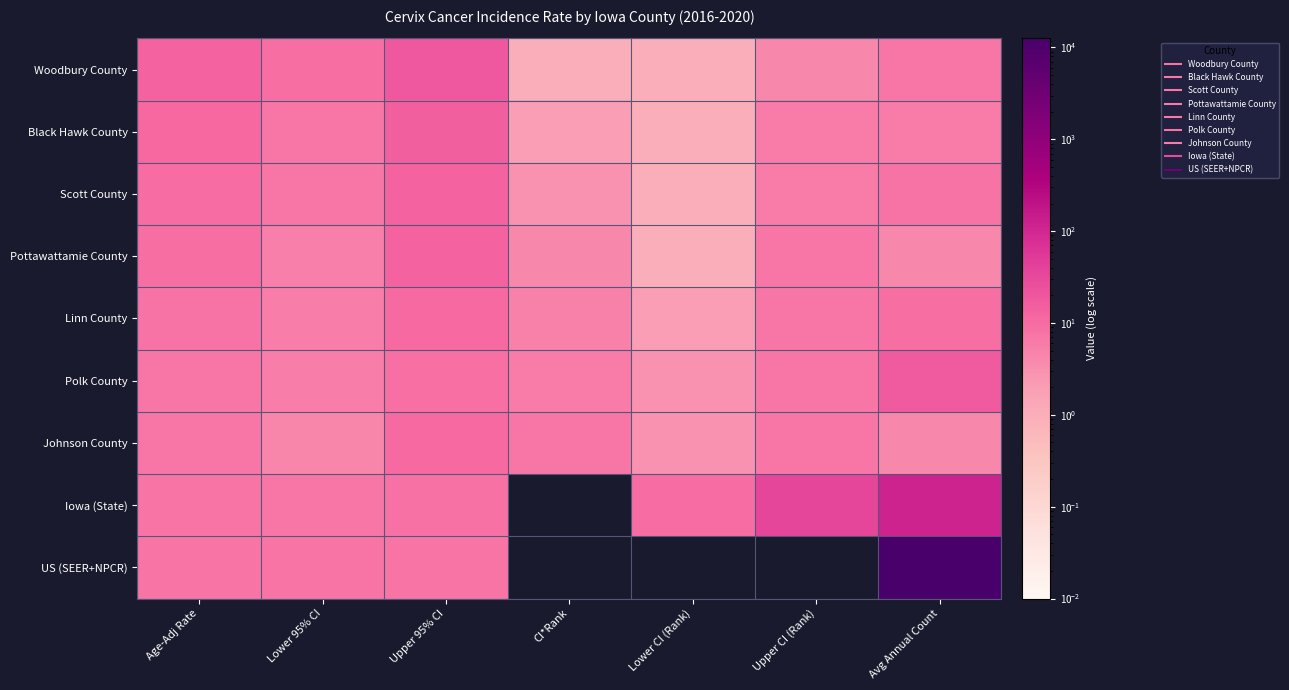

What is the sum of the Iowa (State) values at Upper 95% CI and Upper CI (Rank)?

43.2